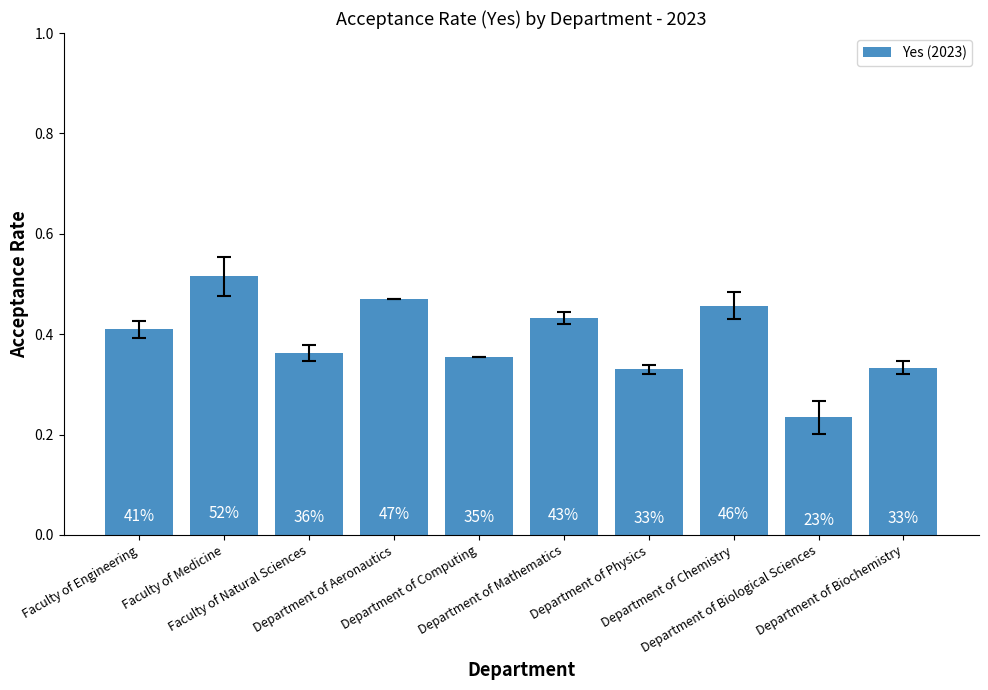

How many bars are there in total?

10